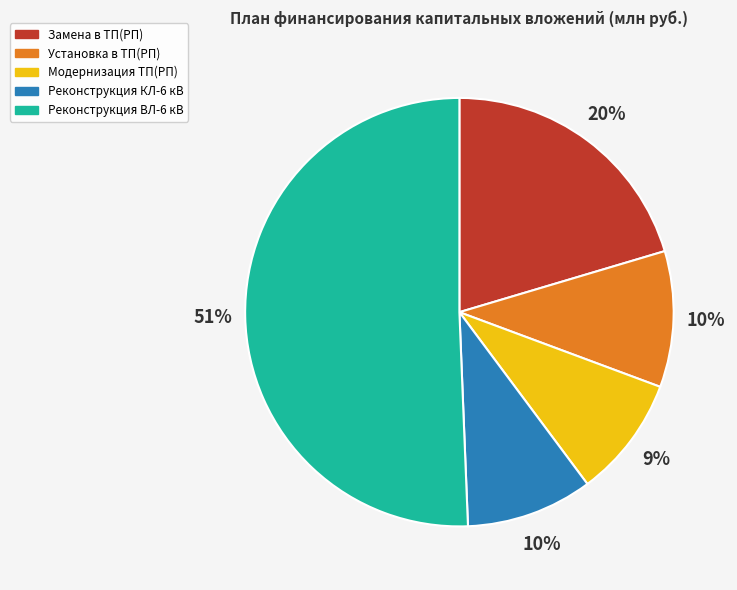

Which slice is the largest?

Реконструкция ВЛ-6 кВ